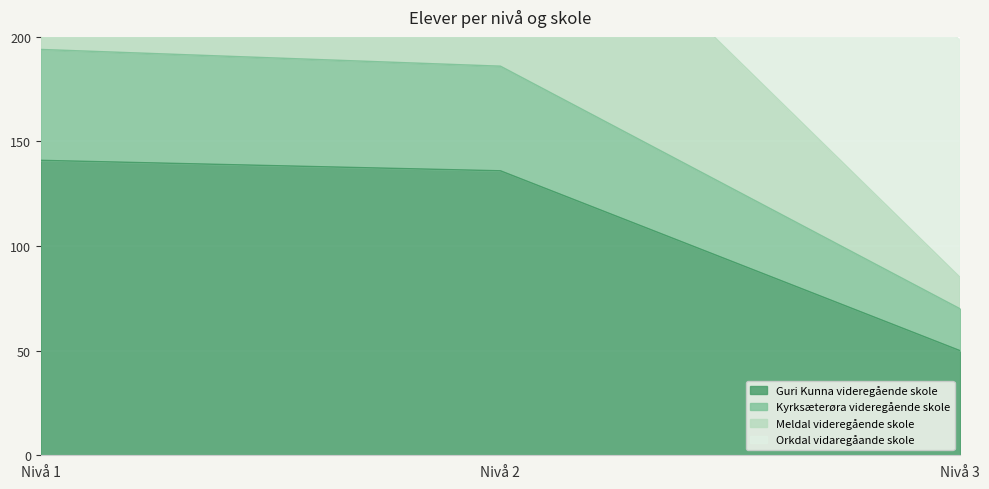

List the labels in order of Guri Kunna videregående skole value, smallest first.

Nivå 3, Nivå 2, Nivå 1